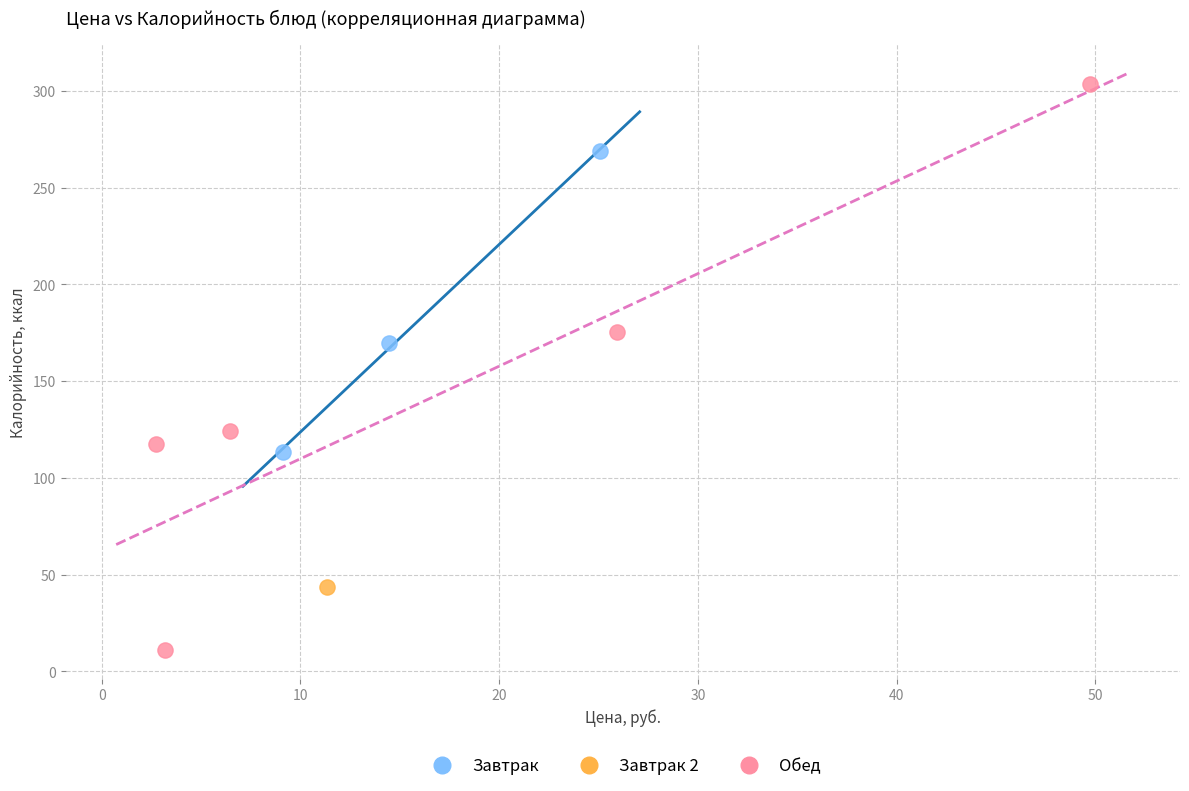

What are all the series names shown in the legend?

Завтрак, Завтрак 2, Обед